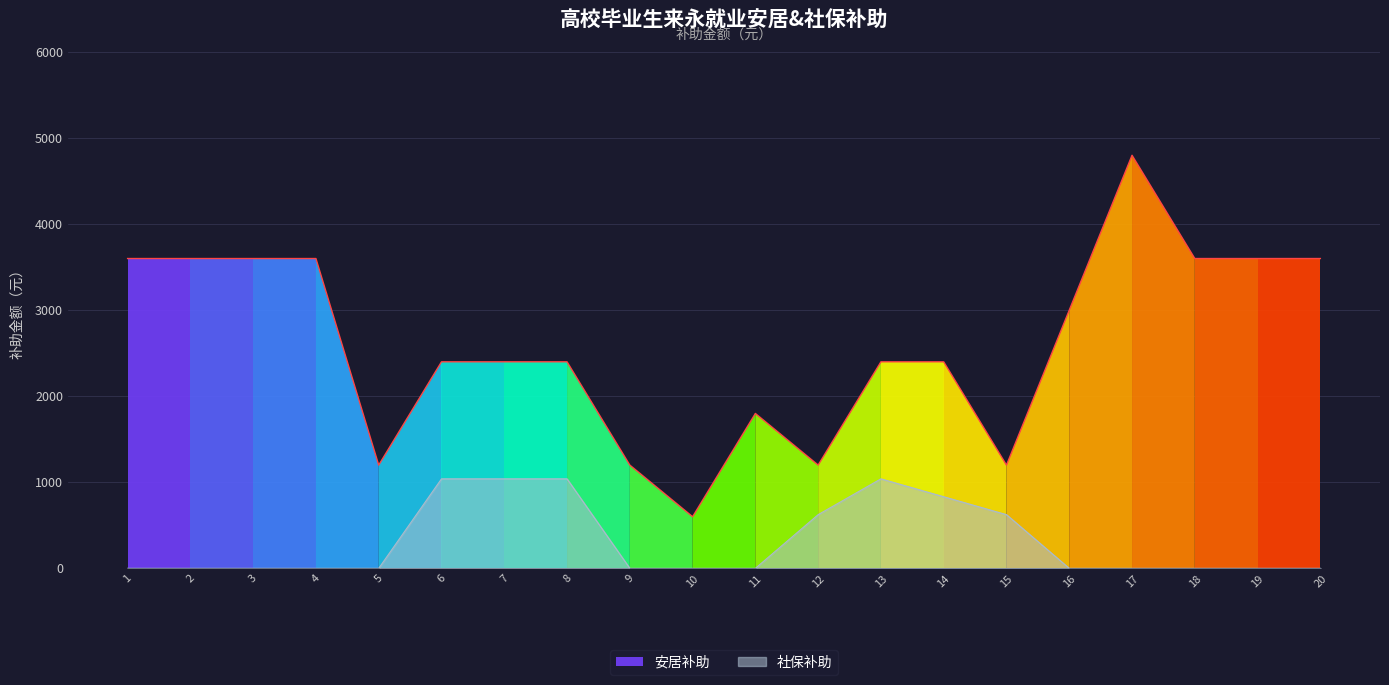

Does the chart display data point markers on the line(s)?

No